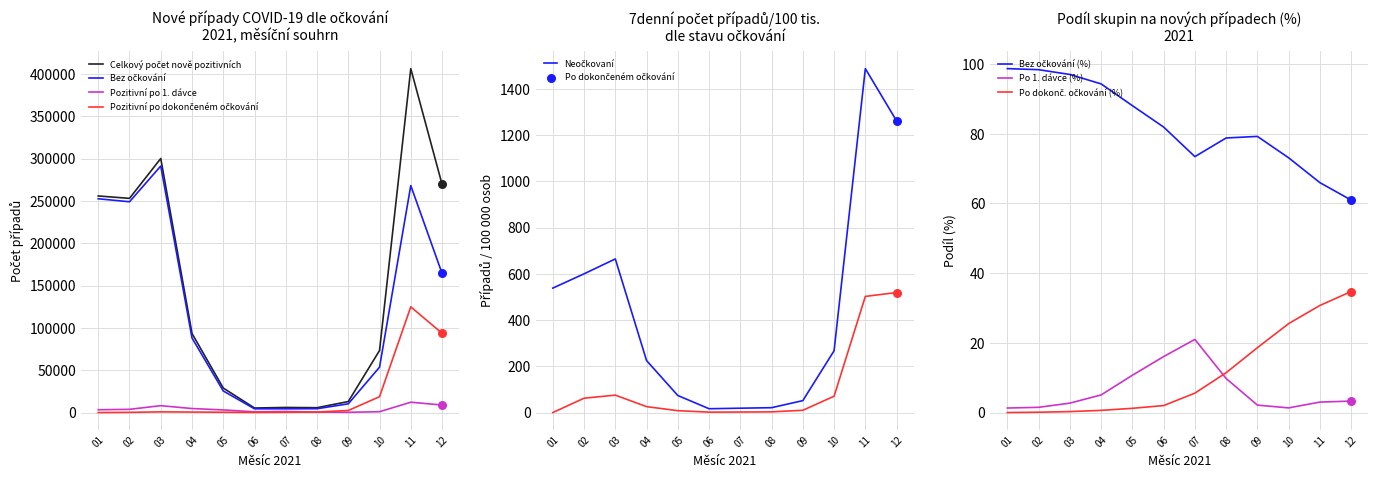

True or false: Po 1. dávce (%) has a value of 5.5 at 08.

False